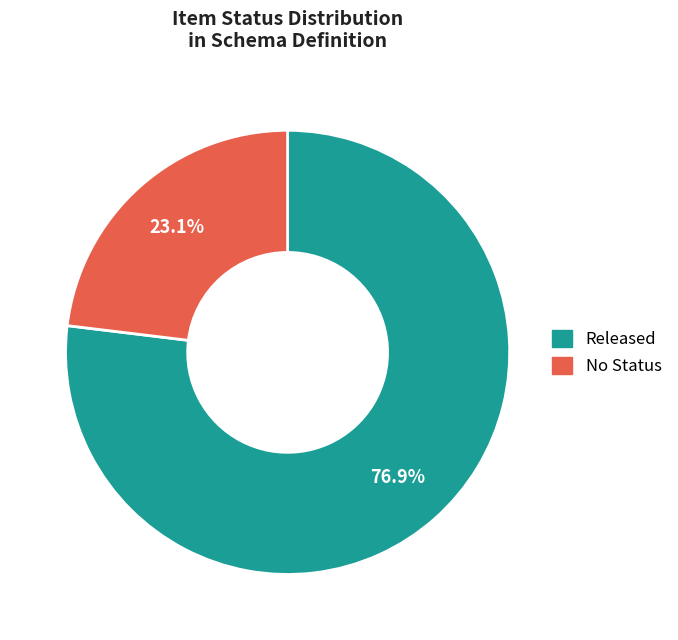

Is there any slice that represents more than half of the pie?

Yes